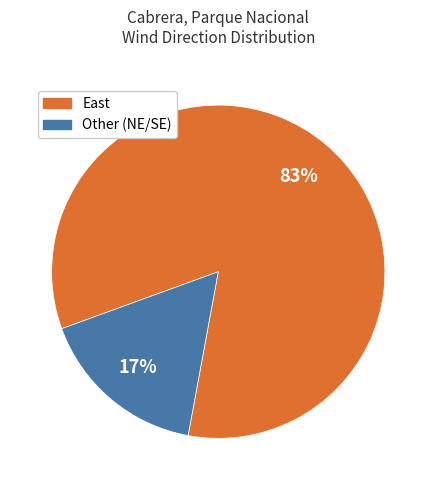

Is there any slice that represents more than half of the pie?

Yes